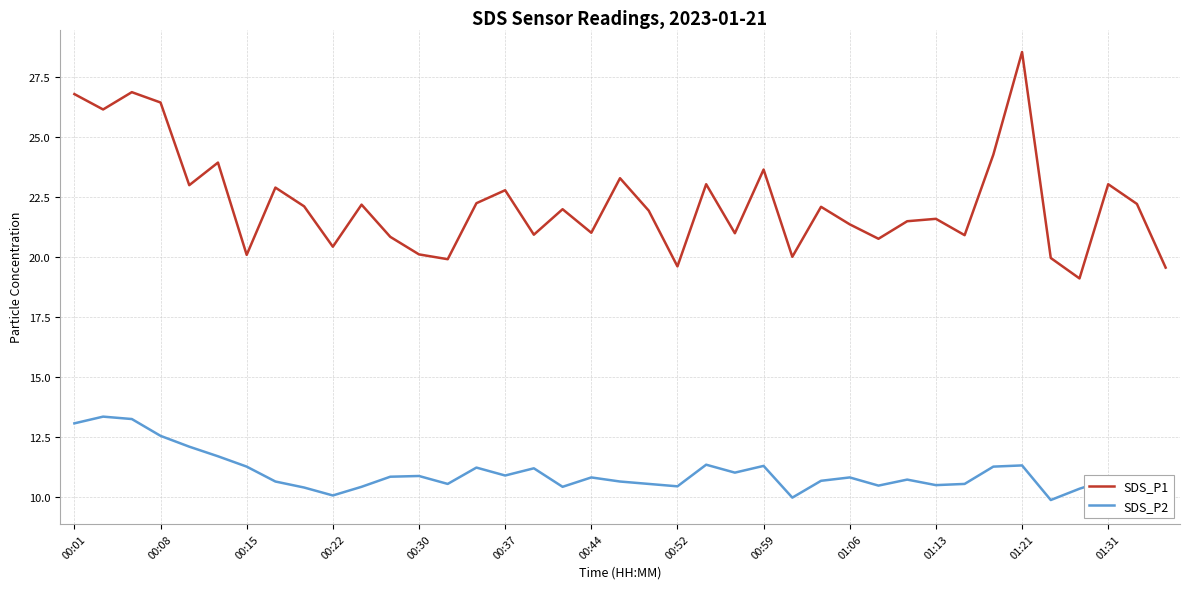

Which series changed the most between 25 and 34?

SDS_P2